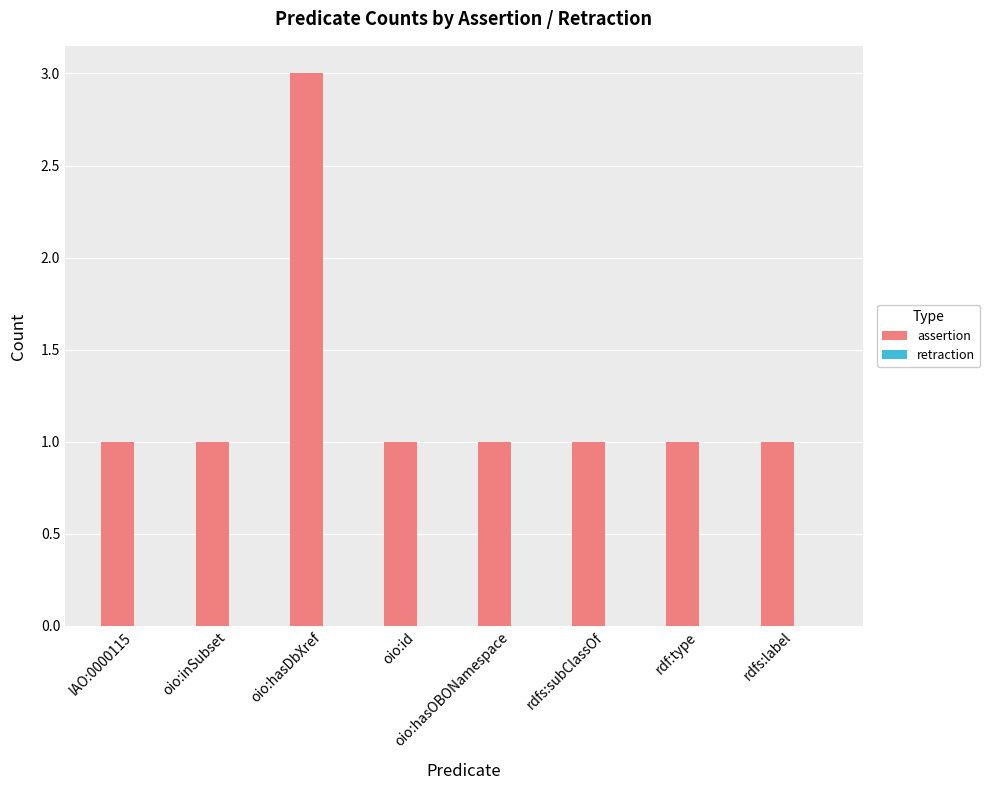

What is the maximum value shown in the chart?

3